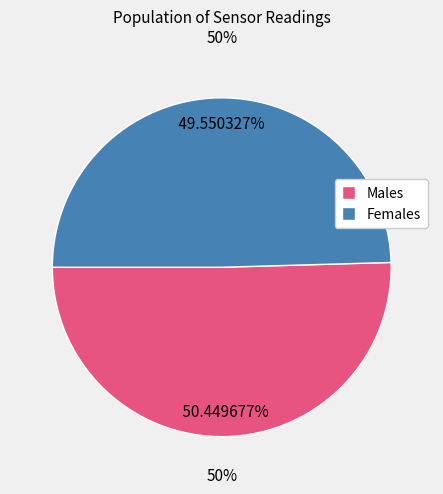

Count the number of slices in the pie.

2